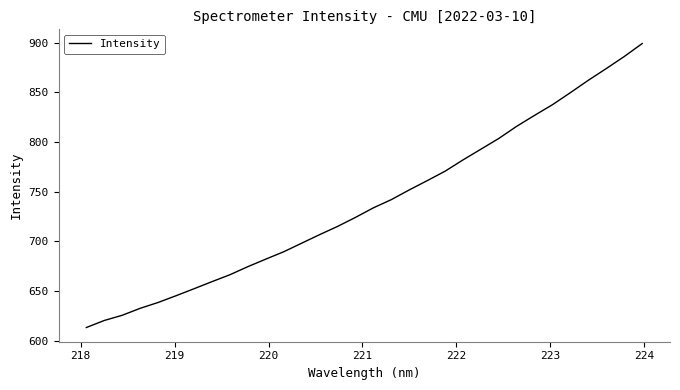

What is the difference between the maximum and minimum values?

285.6